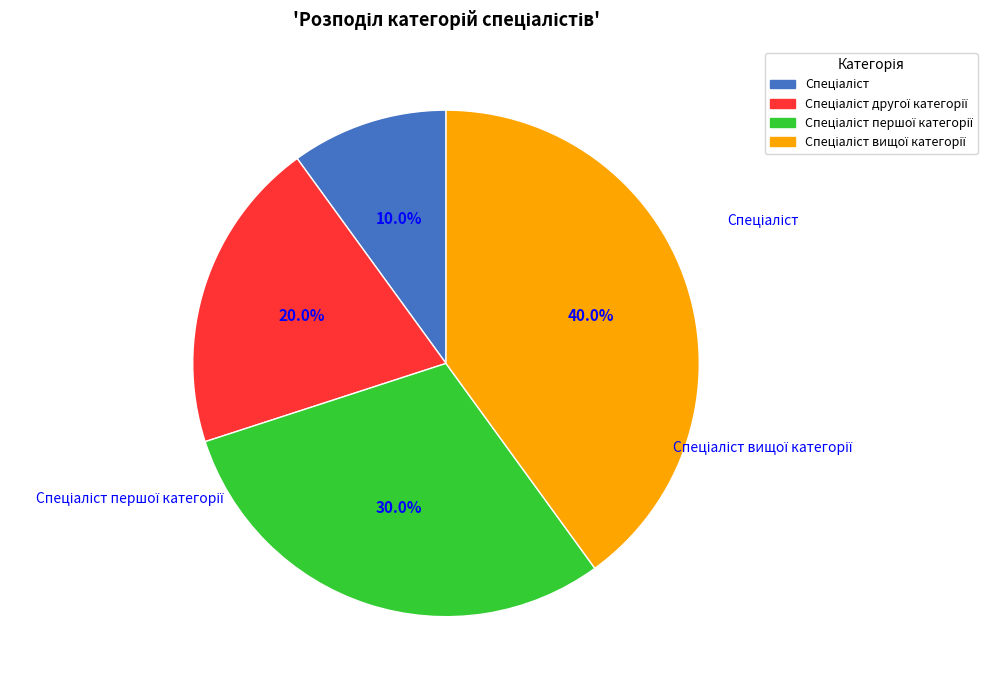

Is there any slice that represents more than half of the pie?

No